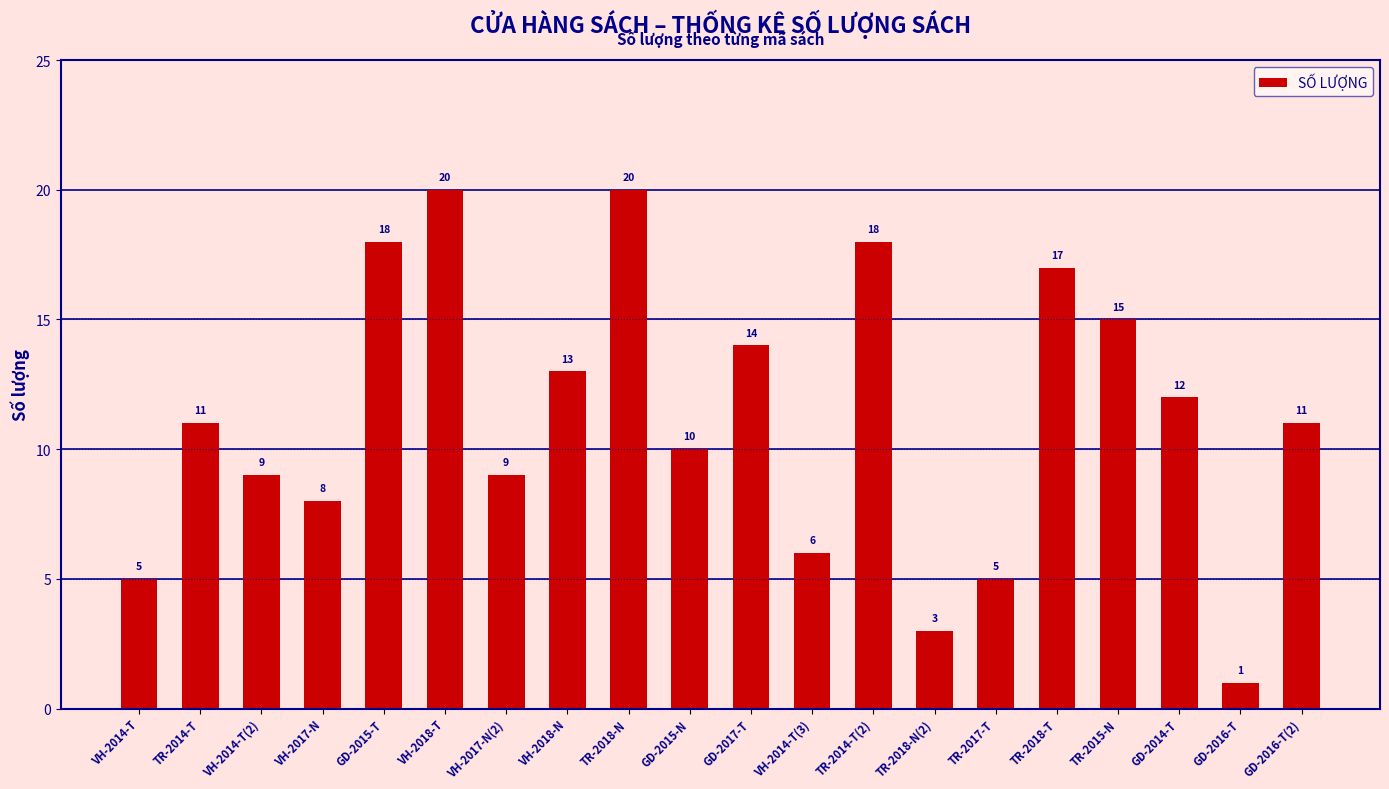

What is the minimum value shown in the chart?

1